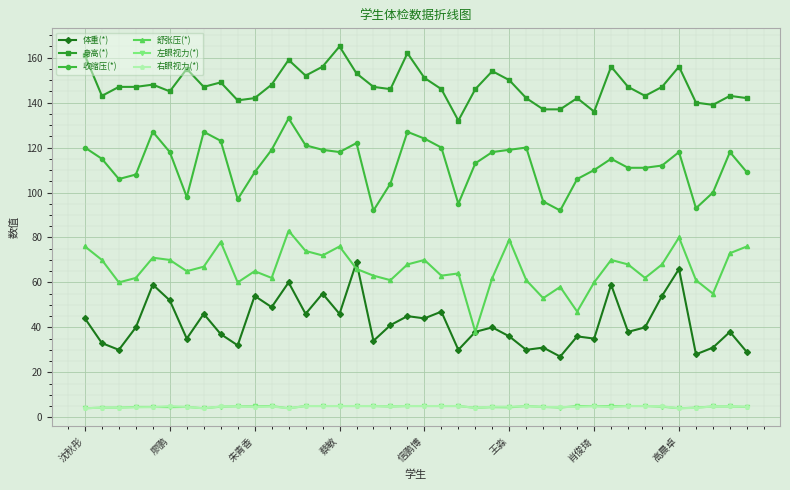

Which series has the largest total across all categories?

身高(*)